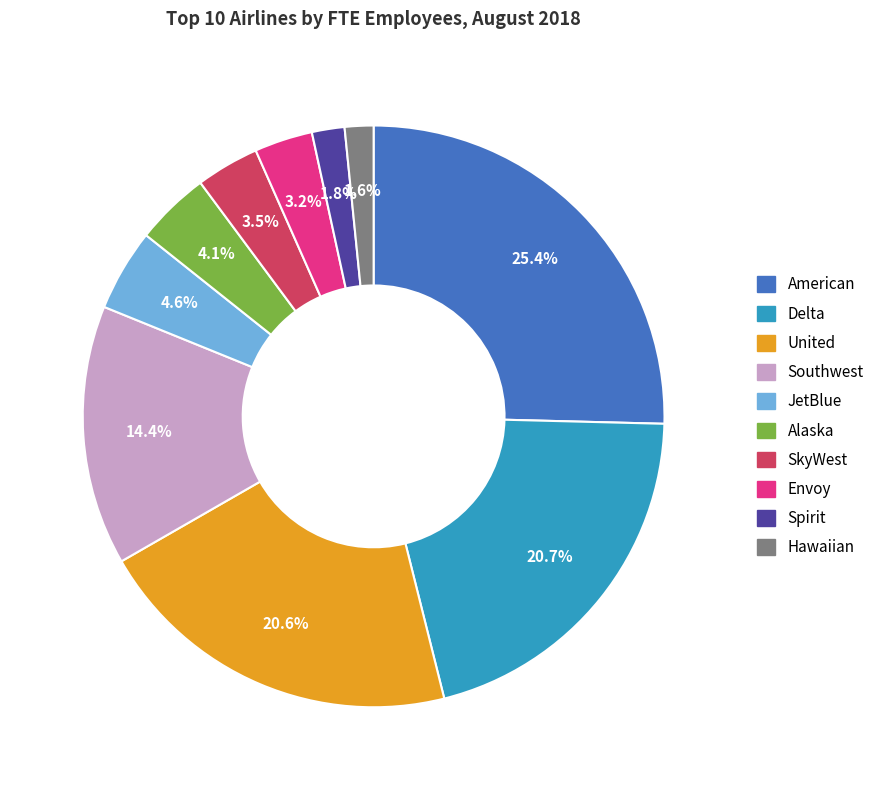

Do Hawaiian and JetBlue together represent more than half of the pie?

No